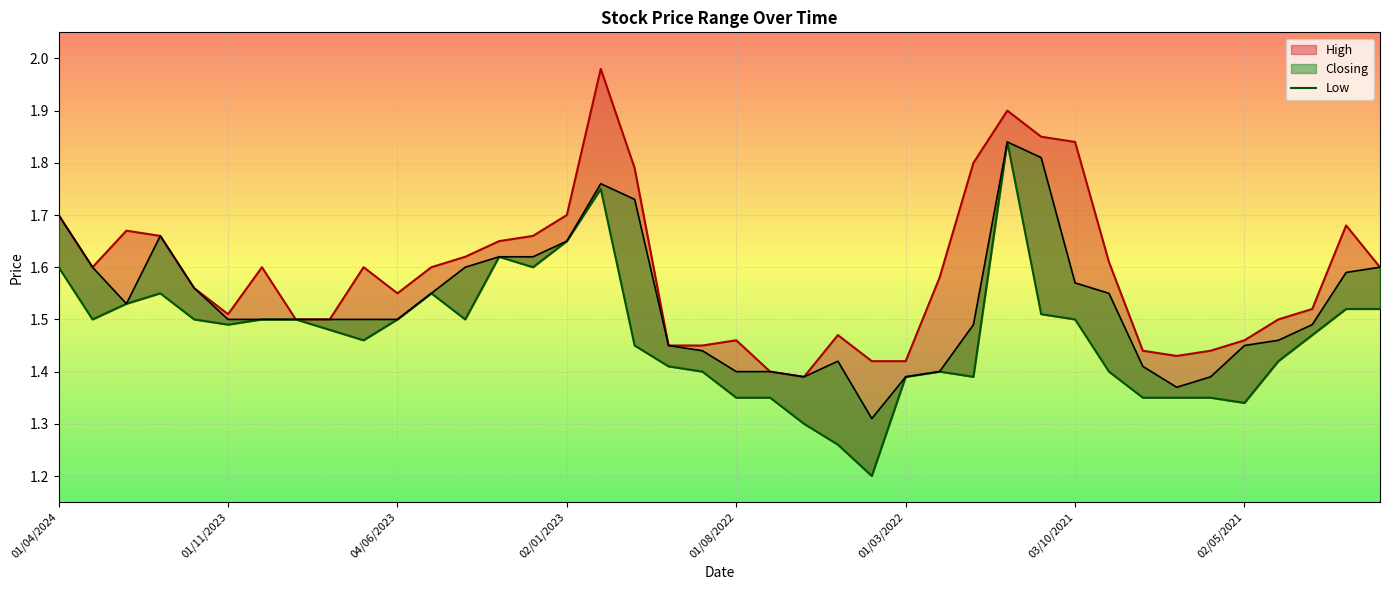

What are all the series names shown in the legend?

High, Low, Closing